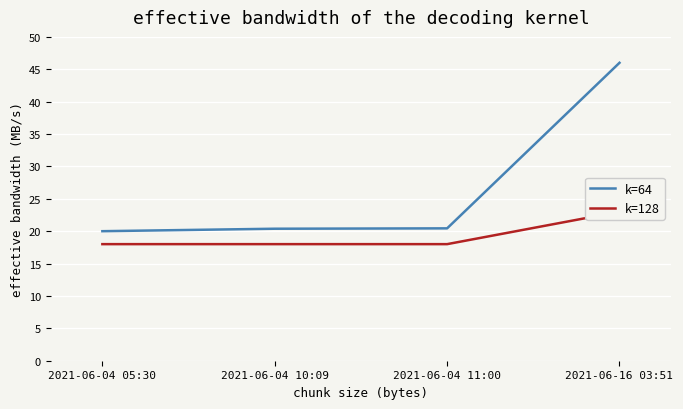

At which label is k=128 closest to 20?

2021-06-04 05:30